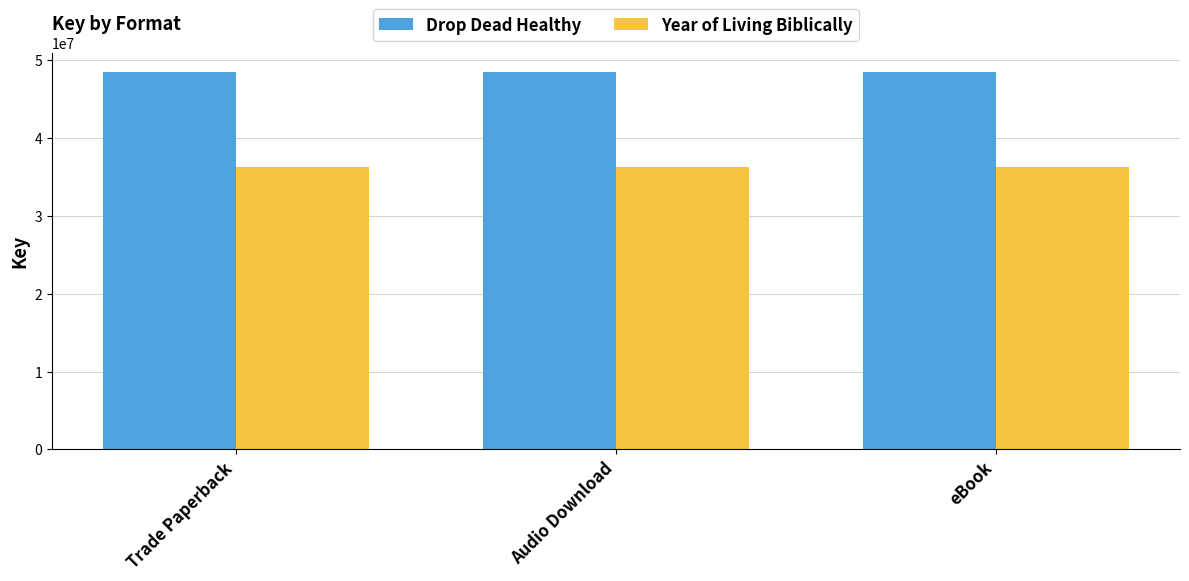

What is the spread (max minus min) of values at Trade Paperback?

12279610